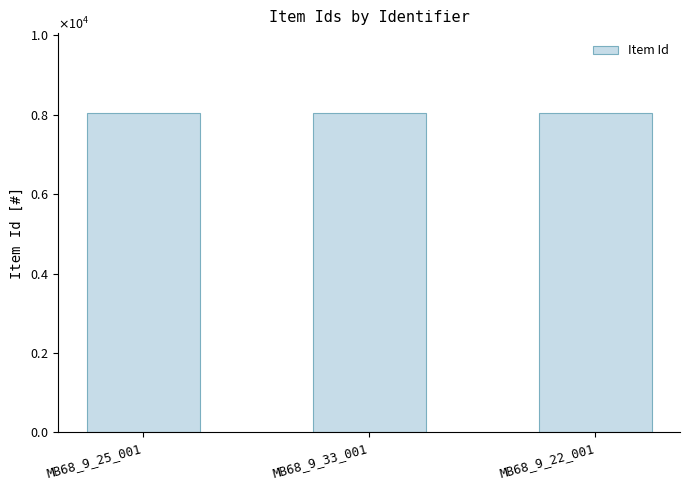

Reading right to left, list all the values displayed in this chart.

8031	8042	8034